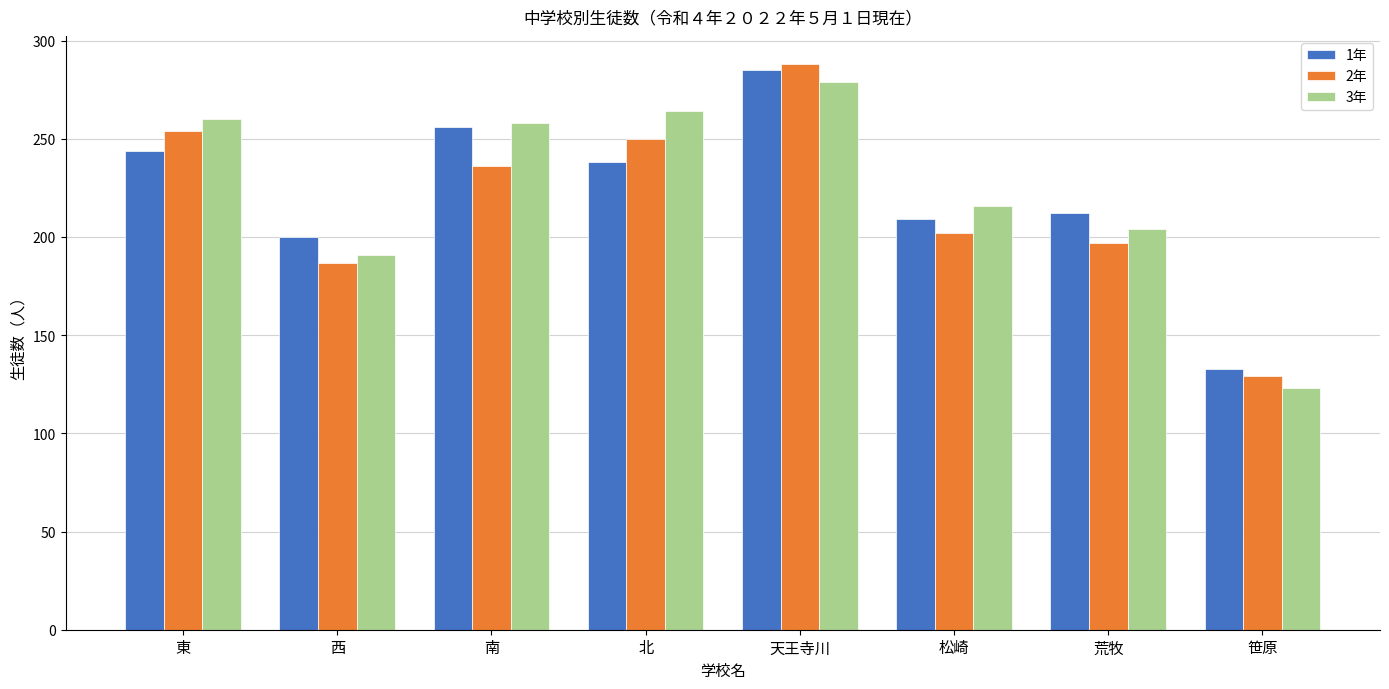

Which series has the widest spread of values?

2年